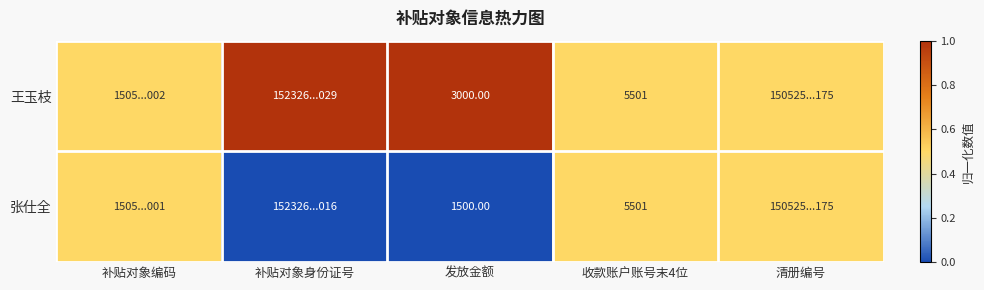

Count the number of data series in this chart.

2